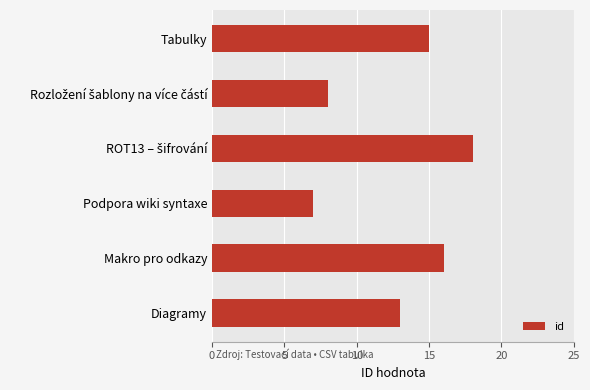

Reading bottom to top, list all the values displayed in this chart.

13	16	7	18	8	15